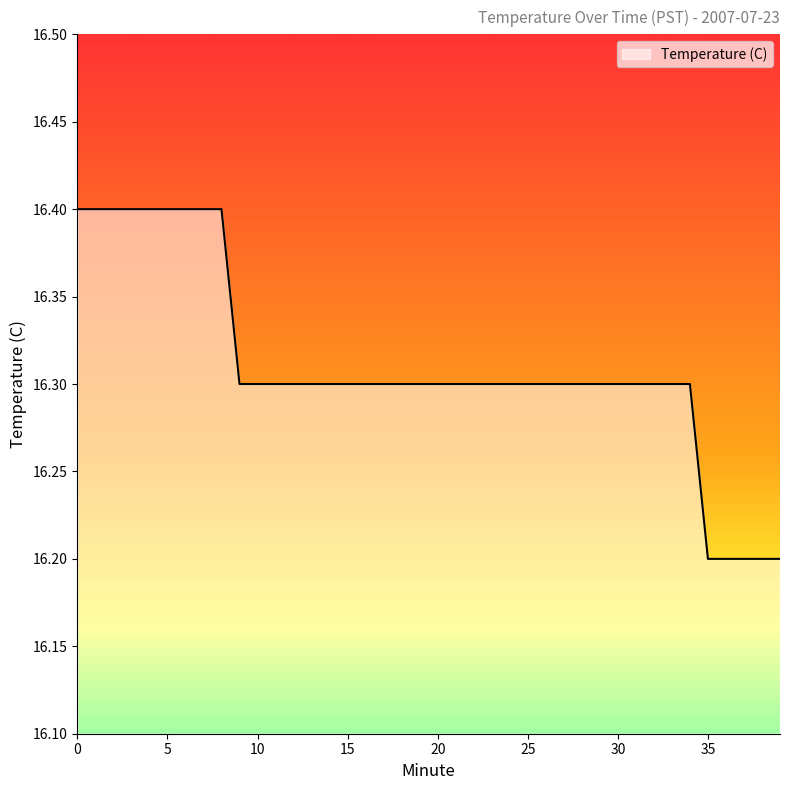

What is the smallest value displayed?

16.2